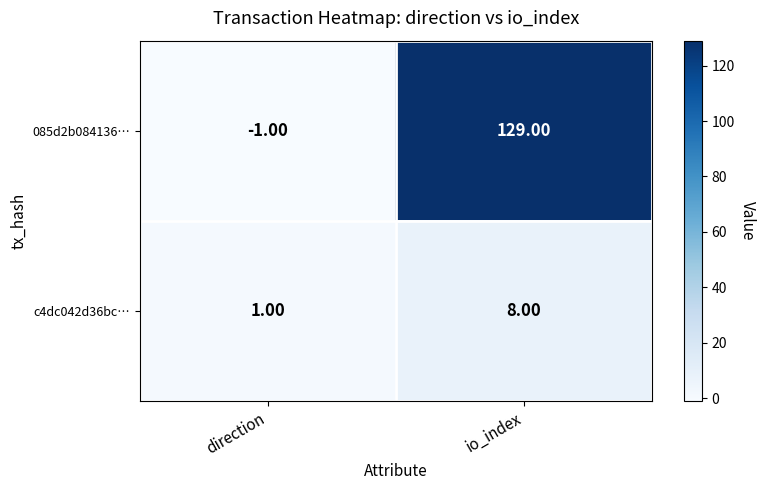

At which label is 085d2b084136… closest to 64?

direction